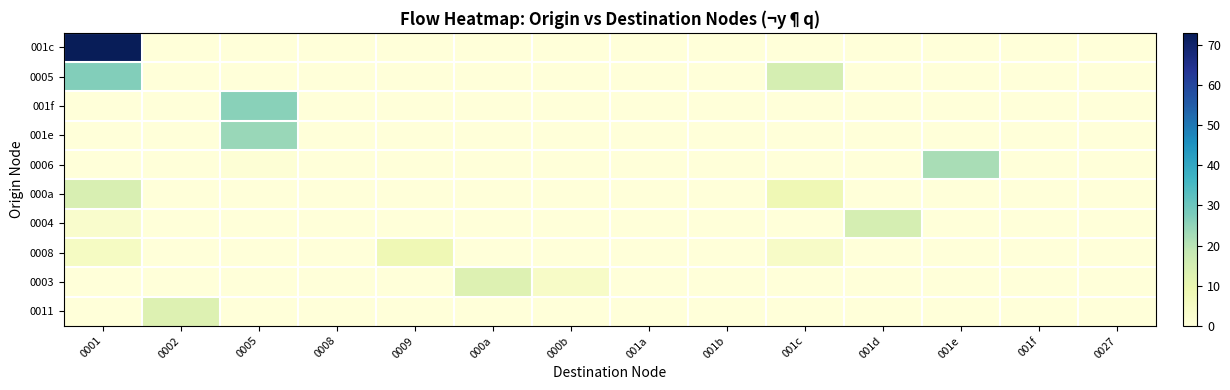

Reading left to right, what are all the values shown in this chart?

001c: 0001=73	0002=0	0005=0	0008=0	0009=0	000a=0	000b=0	001a=0	001b=0	001c=0	001d=0	001e=0	001f=0	0027=0
0005: 0001=27	0002=0	0005=0	0008=0	0009=0	000a=0	000b=0	001a=0	001b=0	001c=15	001d=0	001e=0	001f=0	0027=0
001f: 0001=0	0002=0	0005=26	0008=0	0009=0	000a=0	000b=0	001a=0	001b=0	001c=0	001d=0	001e=0	001f=0	0027=0
001e: 0001=0	0002=0	0005=24	0008=0	0009=0	000a=0	000b=0	001a=0	001b=0	001c=0	001d=0	001e=0	001f=0	0027=0
0006: 0001=0	0002=0	0005=1	0008=0	0009=0	000a=0	000b=0	001a=0	001b=0	001c=0	001d=0	001e=22	001f=0	0027=0
000a: 0001=14	0002=0	0005=0	0008=0	0009=0	000a=0	000b=0	001a=0	001b=0	001c=8	001d=0	001e=0	001f=0	0027=0
0004: 0001=3	0002=0	0005=0	0008=0	0009=0	000a=0	000b=0	001a=0	001b=0	001c=0	001d=15	001e=0	001f=0	0027=0
0008: 0001=5	0002=0	0005=0	0008=0	0009=8	000a=0	000b=0	001a=0	001b=0	001c=4	001d=0	001e=0	001f=0	0027=0
0003: 0001=0	0002=0	0005=0	0008=0	0009=0	000a=13	000b=4	001a=0	001b=0	001c=0	001d=0	001e=0	001f=0	0027=0
0011: 0001=0	0002=13	0005=0	0008=0	0009=0	000a=0	000b=0	001a=0	001b=0	001c=0	001d=0	001e=0	001f=0	0027=0